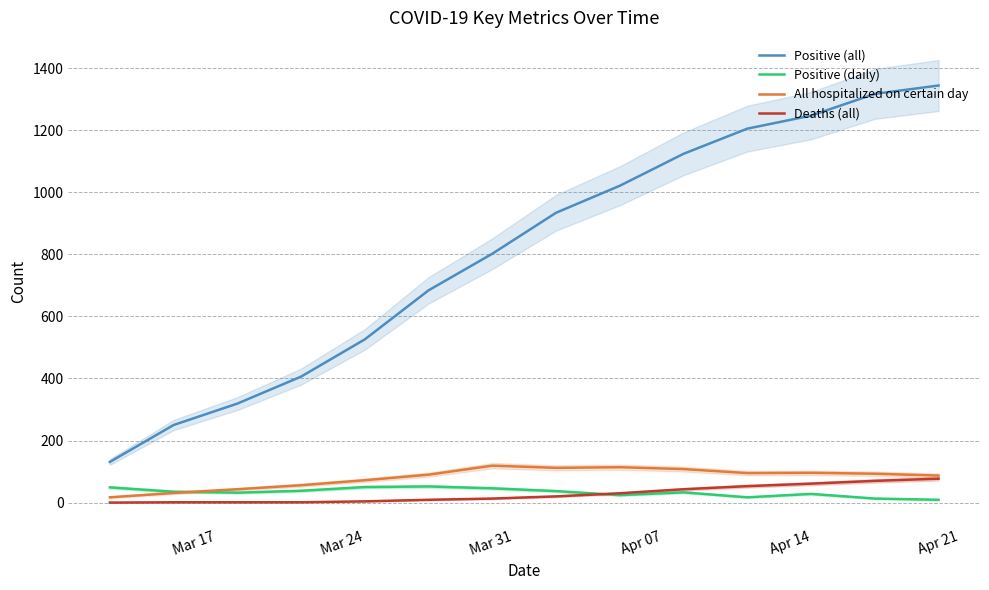

True or false: All hospitalized on certain day and Positive (all) intersect in this chart.

False